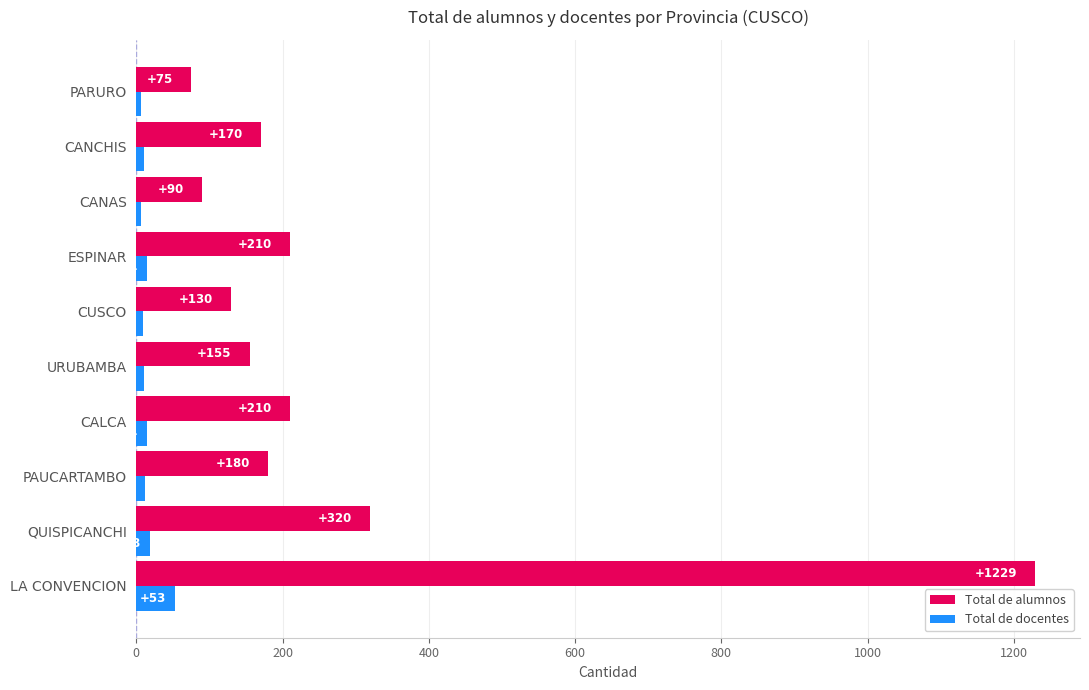

What is the total value across all series at QUISPICANCHI?

338